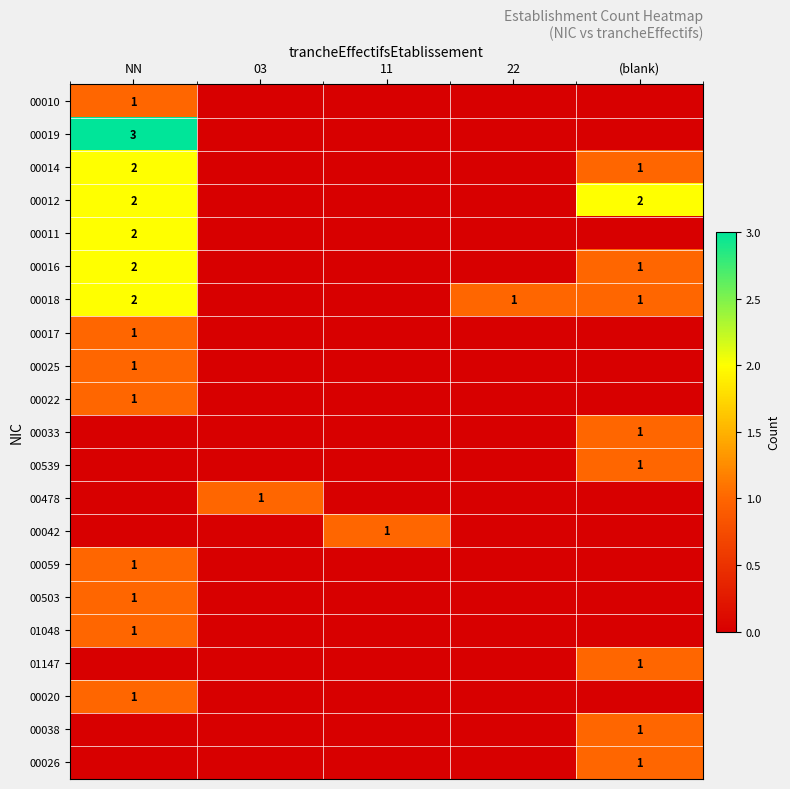

Is it true that 00018 equals 3 at NN?

False